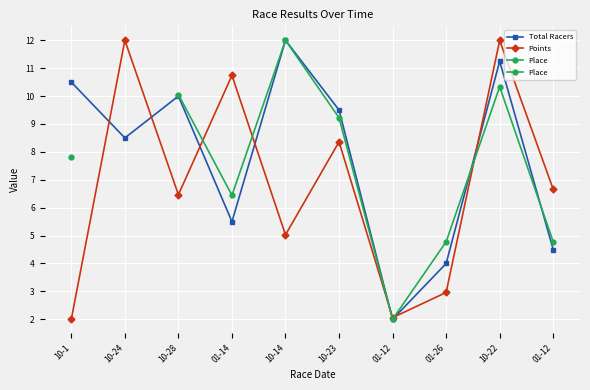

After their last crossing, which series has the higher values: Total Racers or Points?

Points